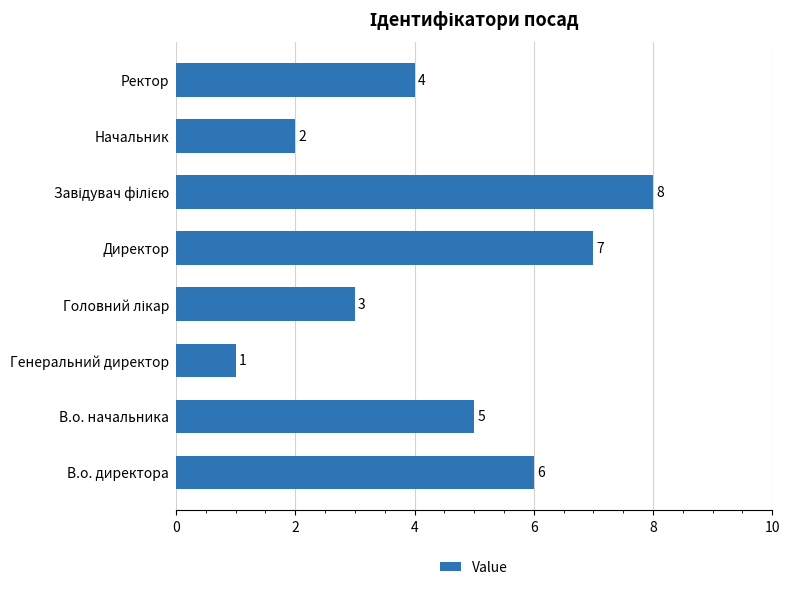

What is the smallest value displayed?

1